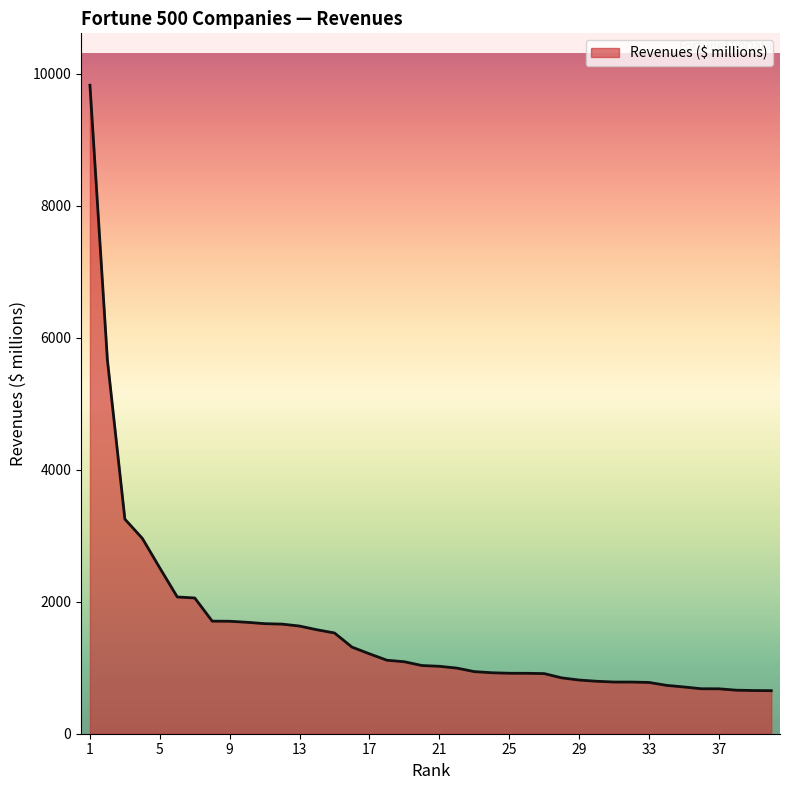

What is the smallest value displayed?

652.4